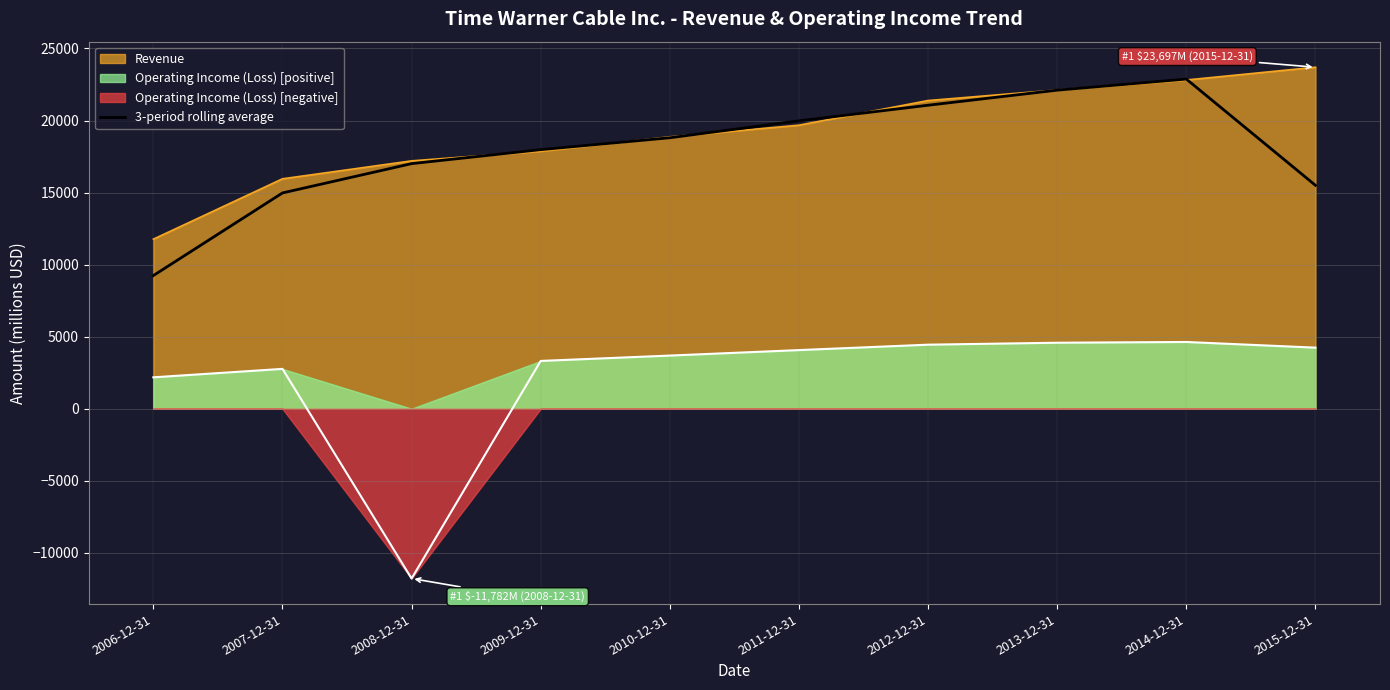

What is the lowest value of the Revenue series?

11767.0